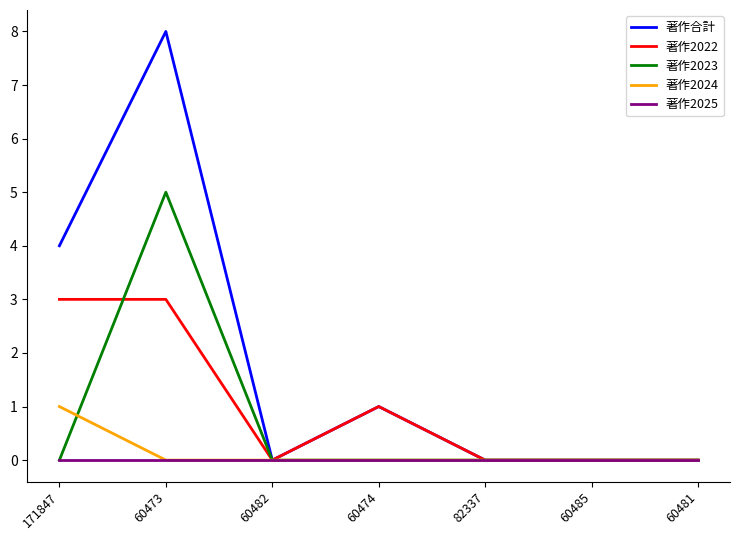

Which series changed the most between 171847 and 60473?

著作2023